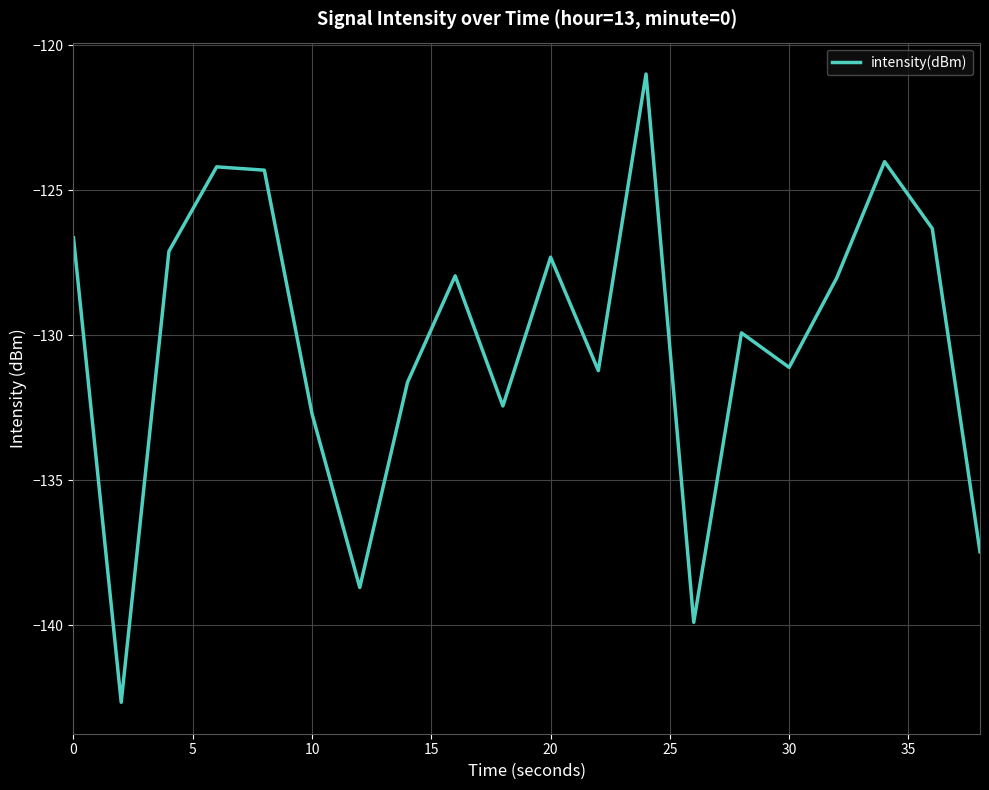

How many interior local peaks (higher than both neighbors) does the data have?

6